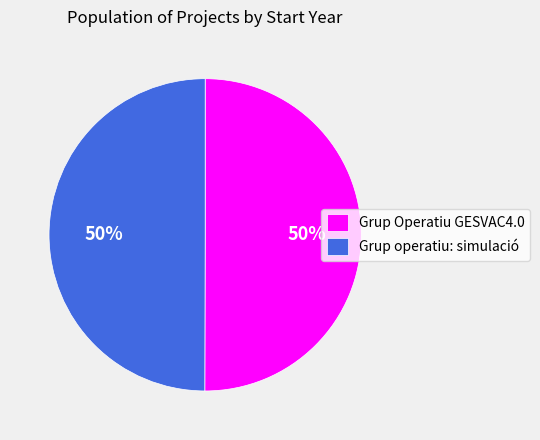

To the nearest percent, what portion does Grup operatiu: simulació represent?

50%